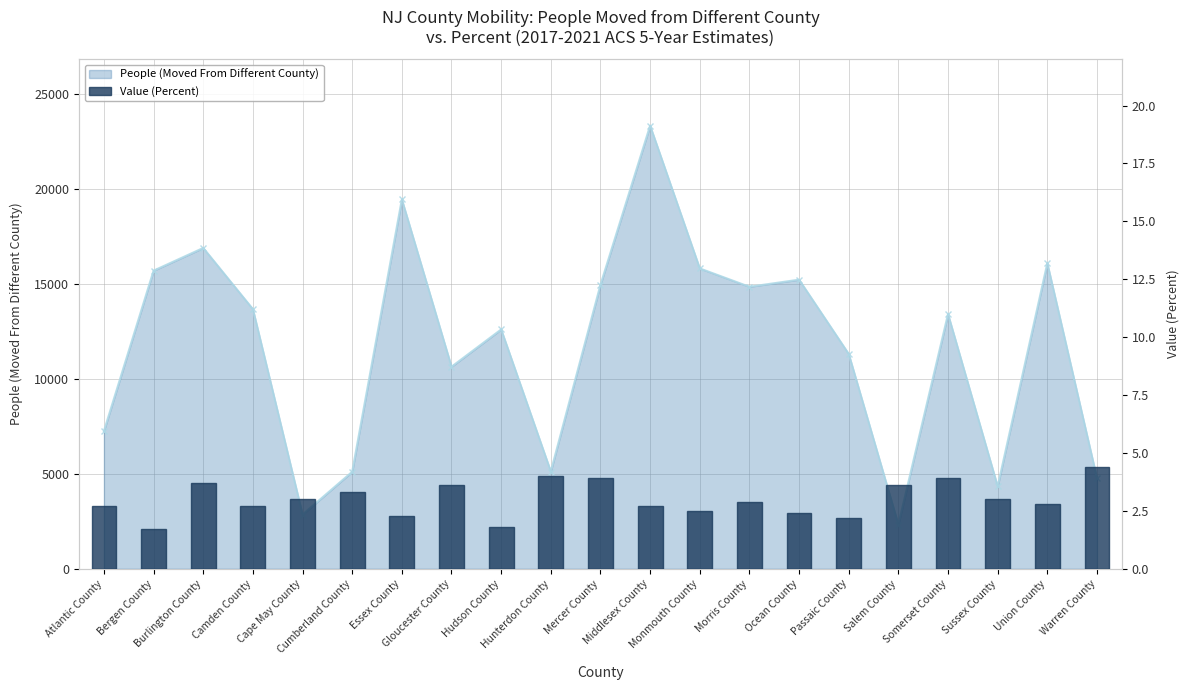

What is the value of the 1st bar from the left?

2.7